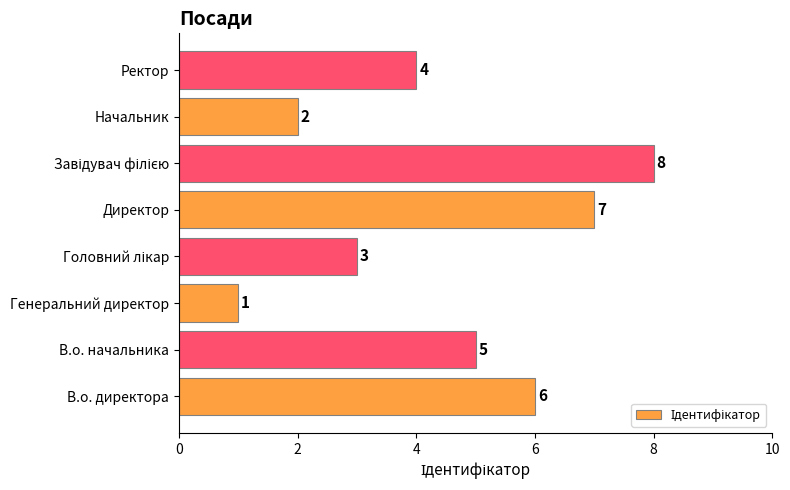

What is the difference between the maximum and minimum values?

7